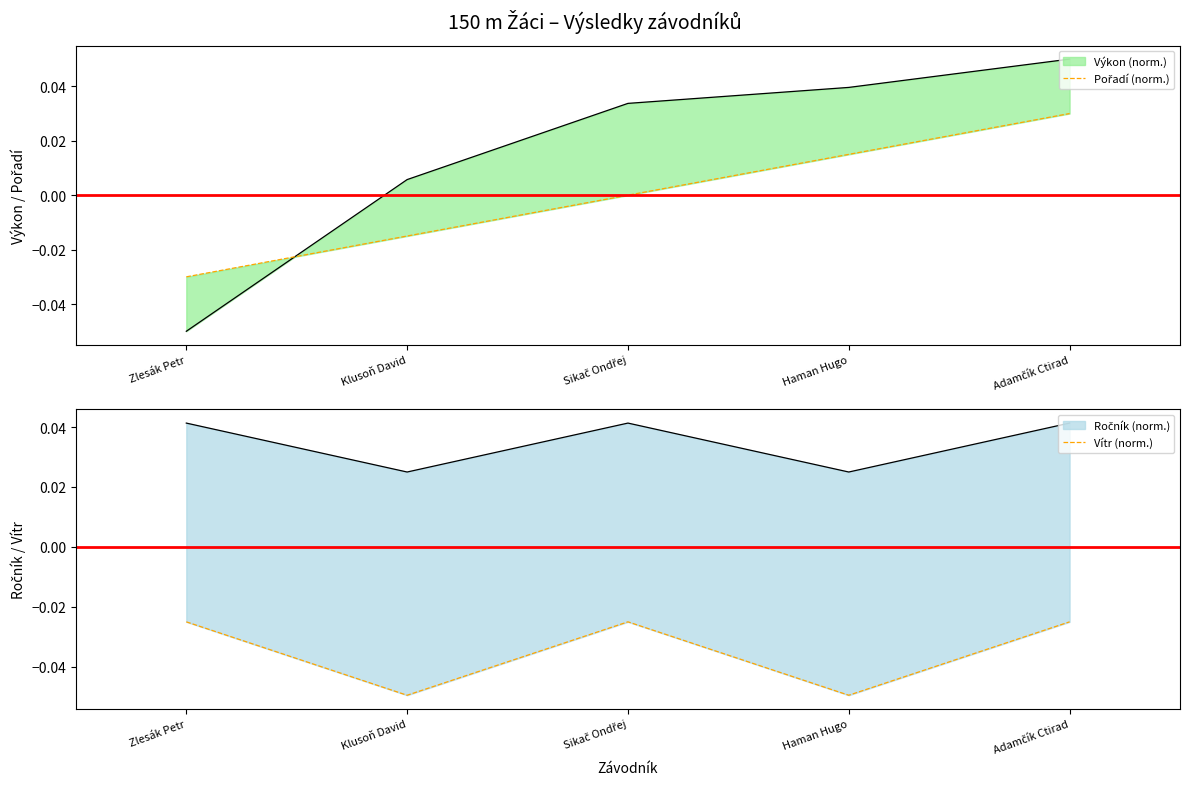

How many values in the Pořadí (norm.) series exceed 0?

2